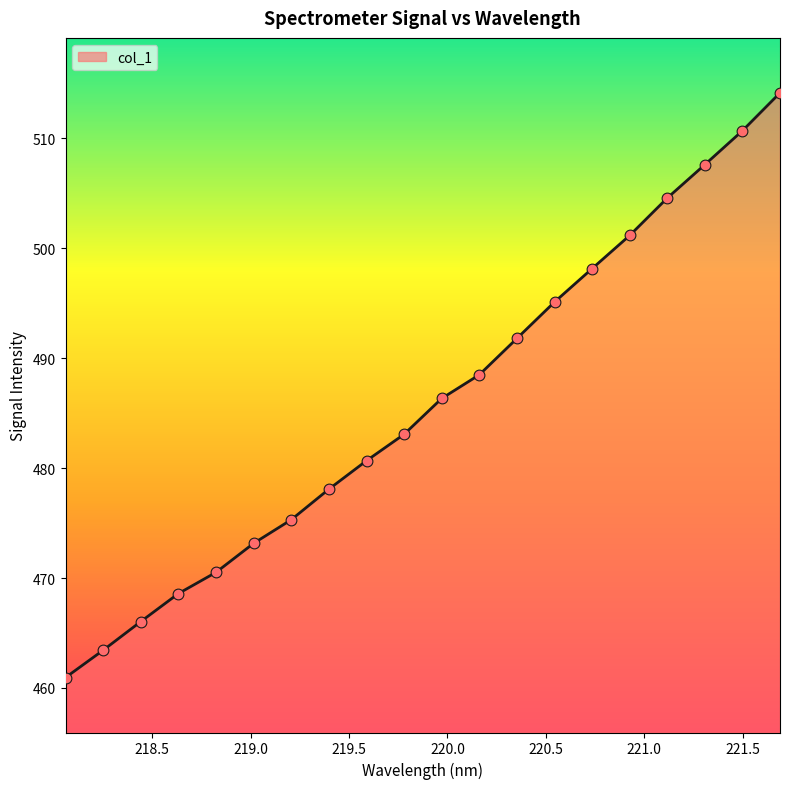

What is the smallest value displayed?

460.9